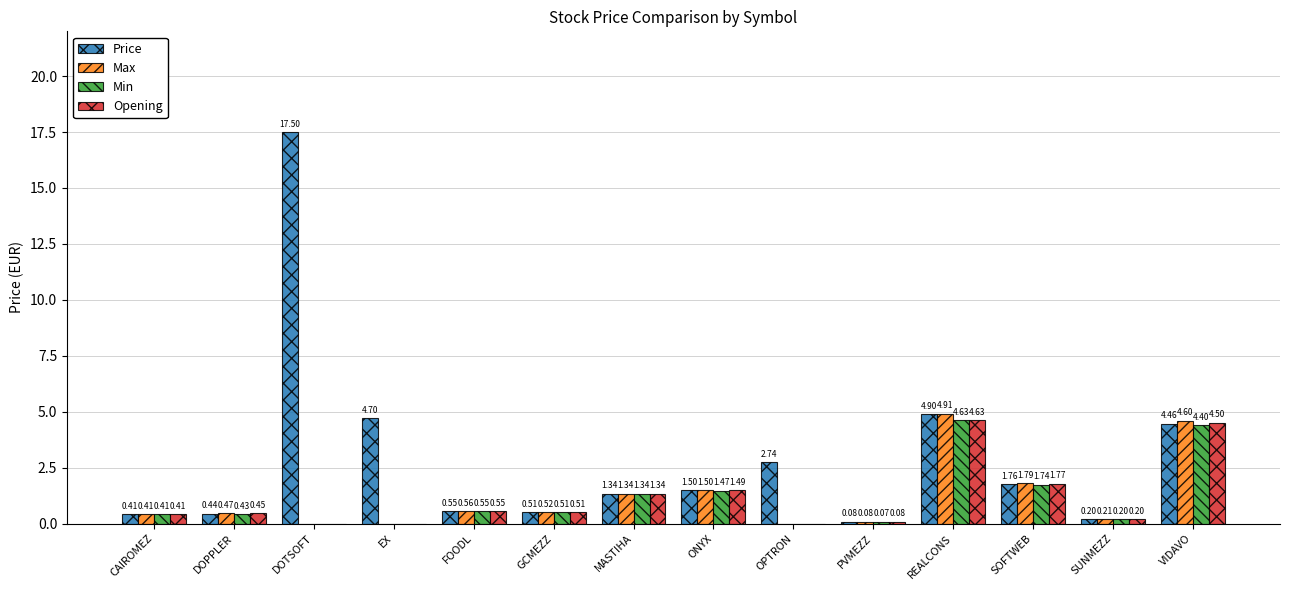

Which series has the widest spread of values?

Price